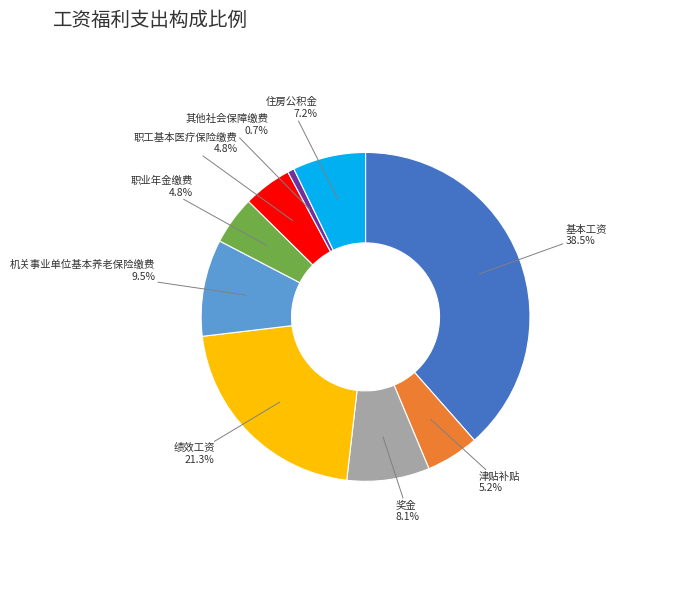

Count the number of slices in the pie.

9